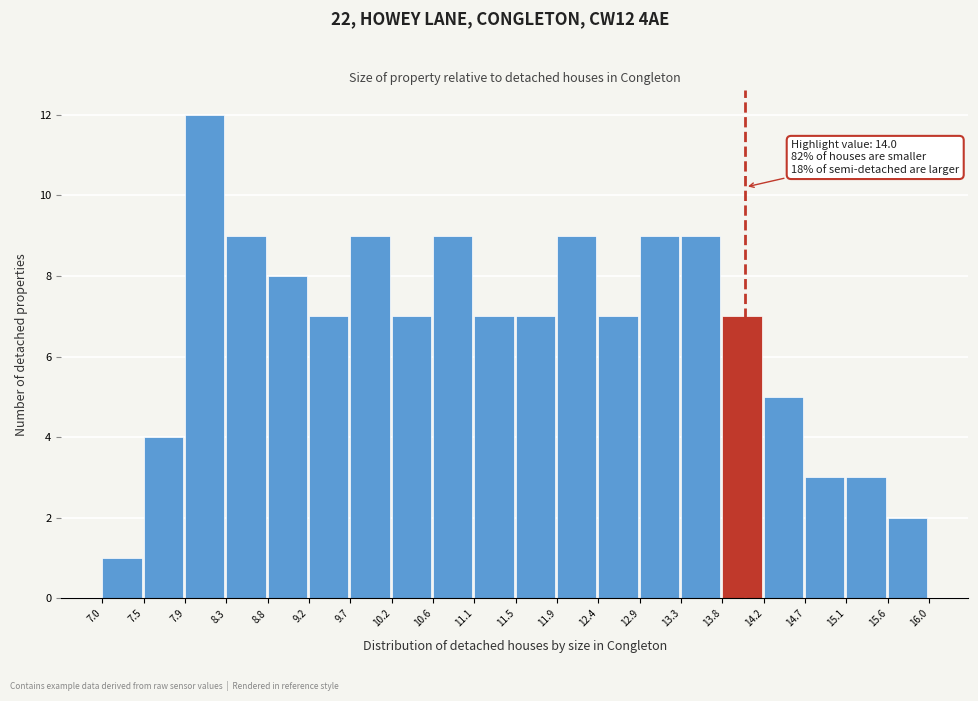

Which range on the x-axis has the tallest bar?

7.9 to 8.3